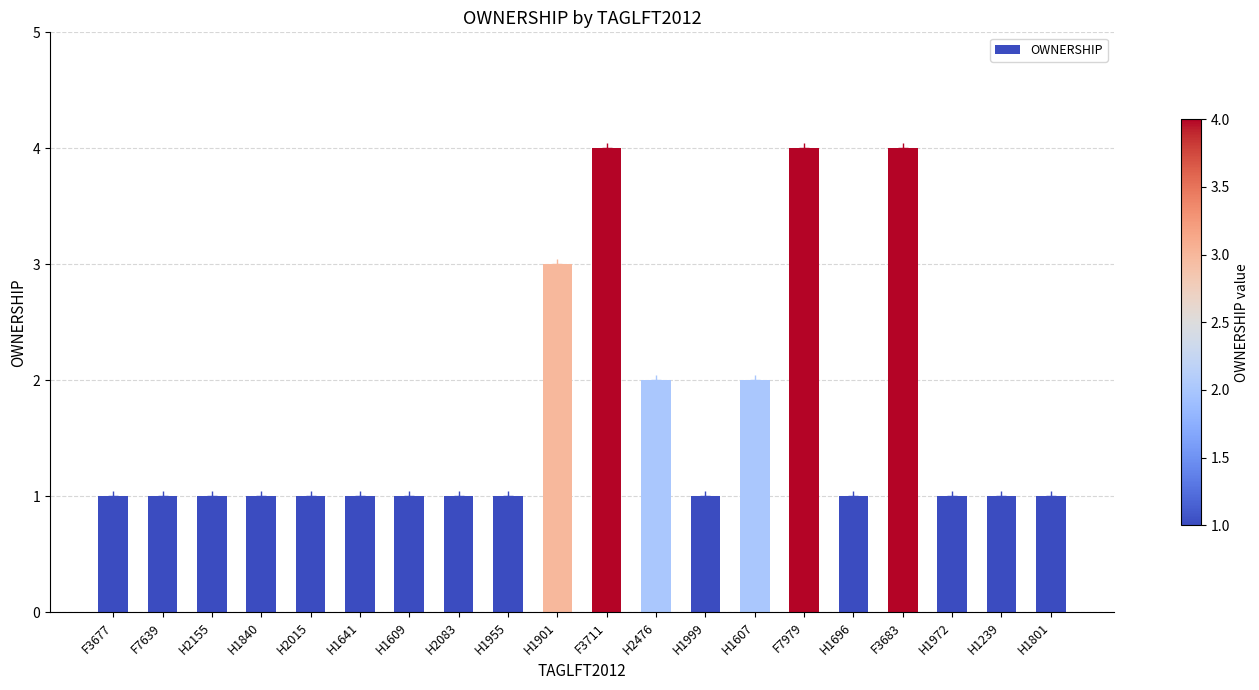

What is the value of the 7th bar from the left?

1